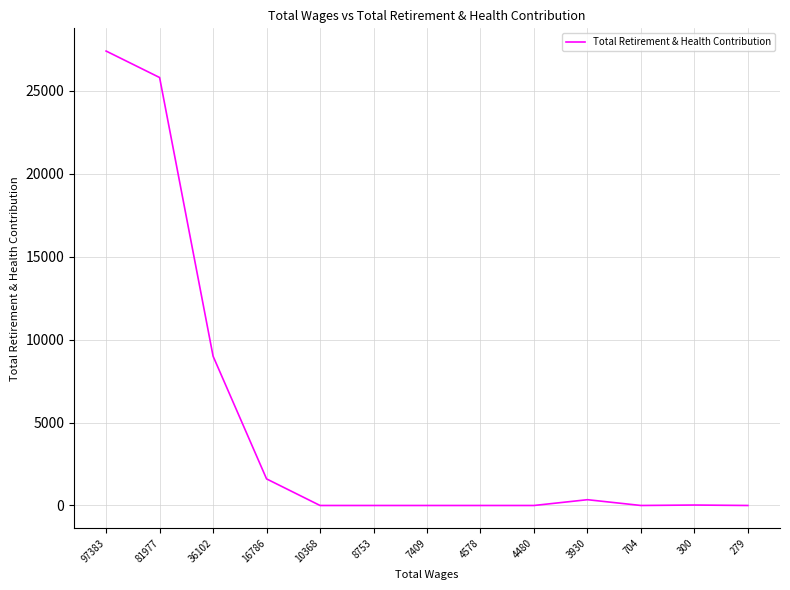

What is the maximum value shown in the chart?

27399